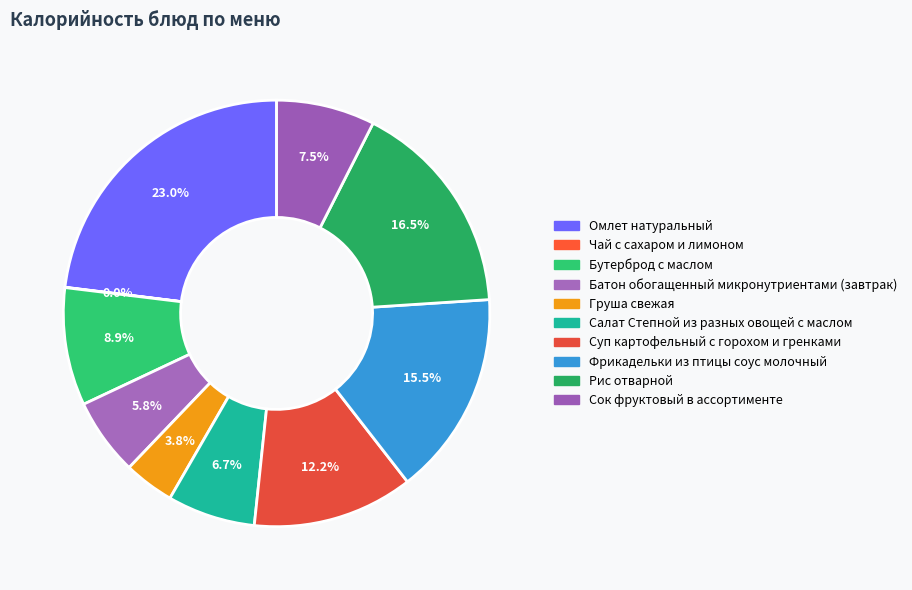

What is the smallest slice in the pie chart?

Чай с сахаром и лимоном